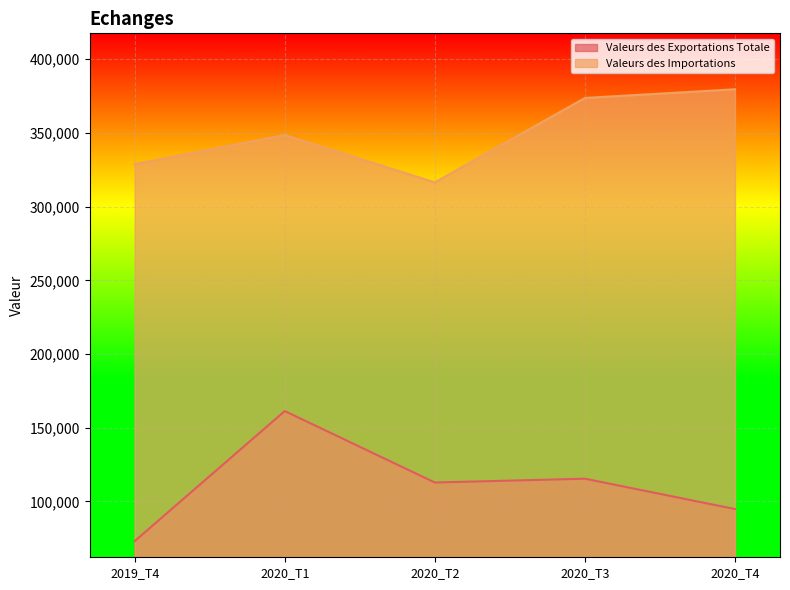

How many interior local valleys does the Valeurs des Exportations Totale series have?

1